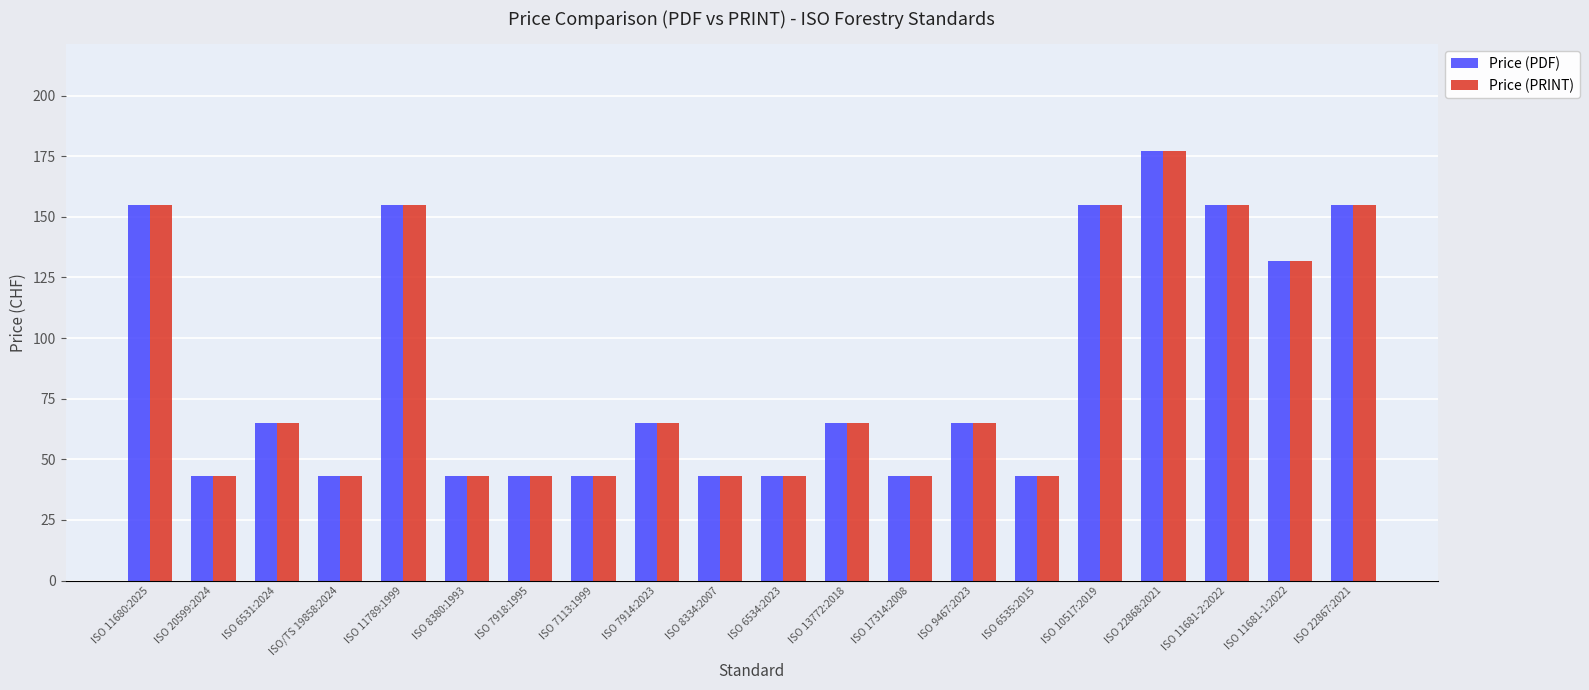

Is the value of Price (PRINT) at ISO 6535:2015 greater than the value of Price (PDF) at ISO 11789:1999?

No